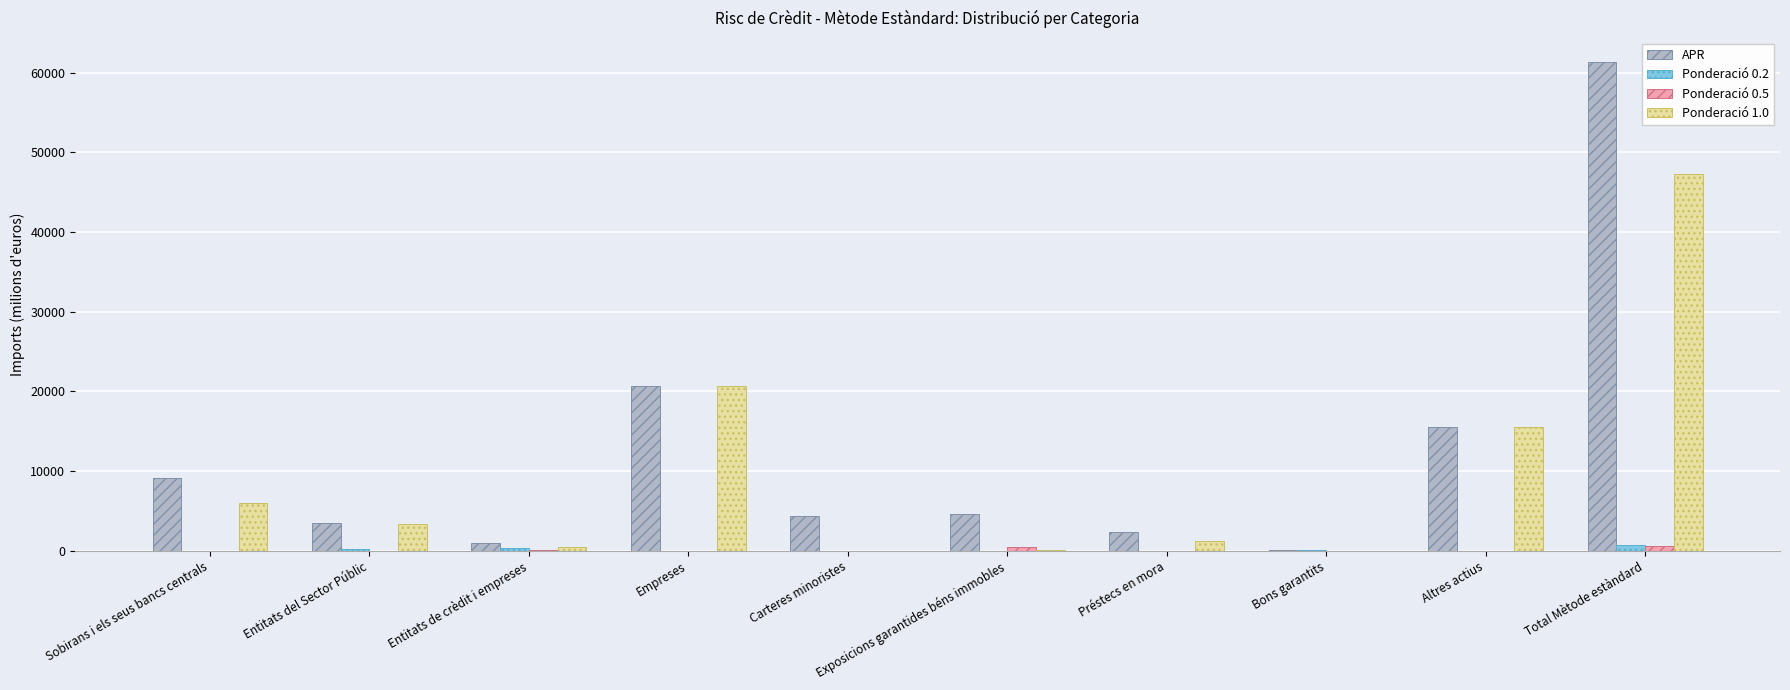

How many values in the APR series exceed 4664?

5